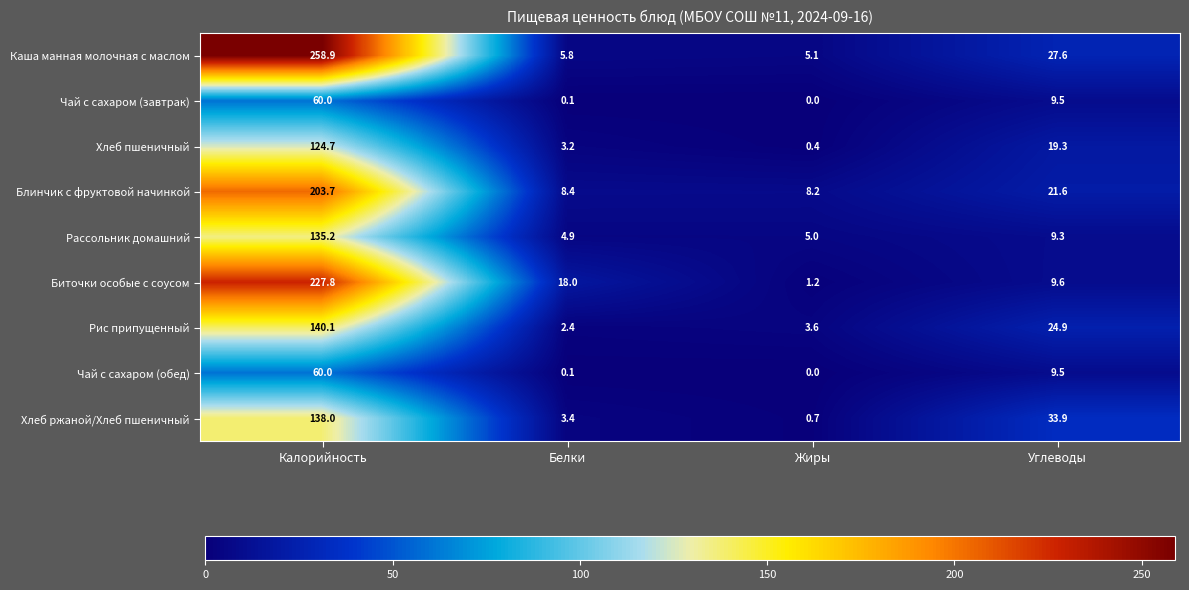

List the labels in order of Хлеб пшеничный value, largest first.

Калорийность, Углеводы, Белки, Жиры